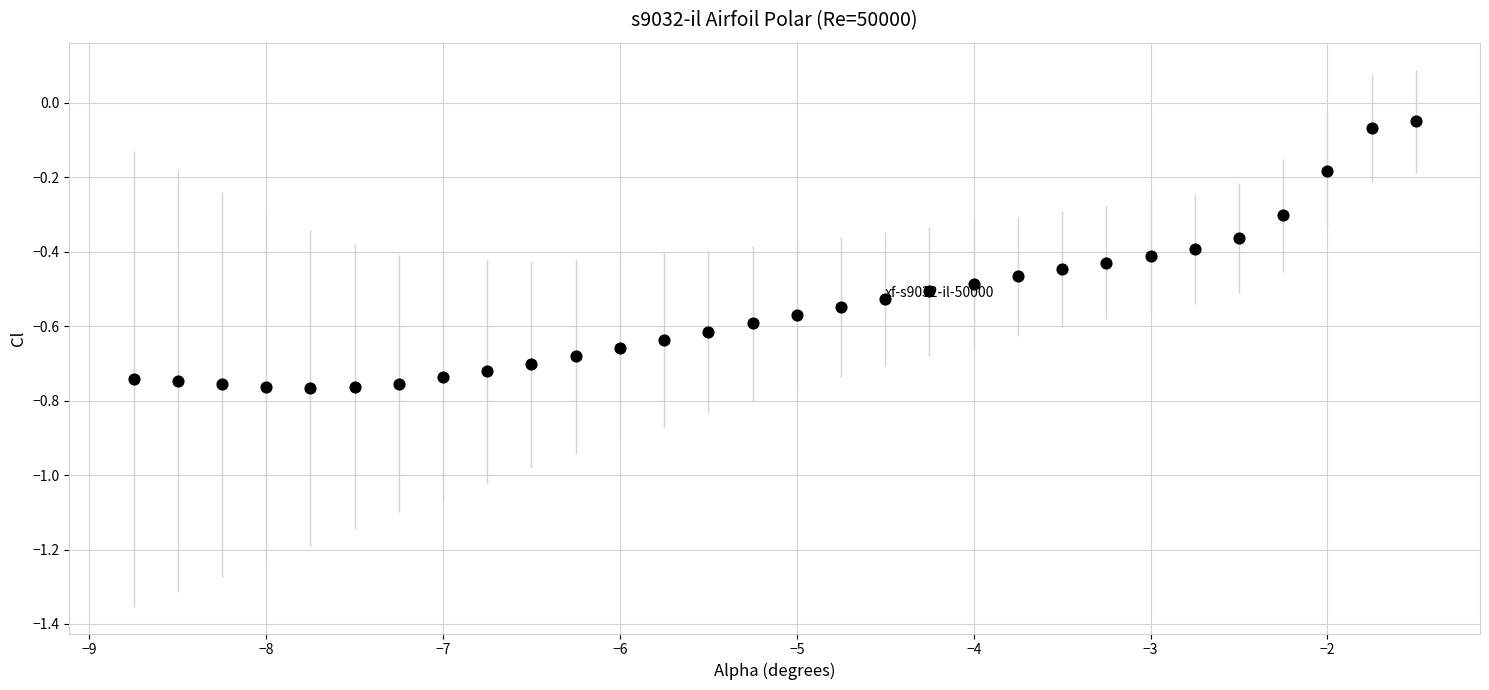

What is the range of Y values (max minus min)?

0.7